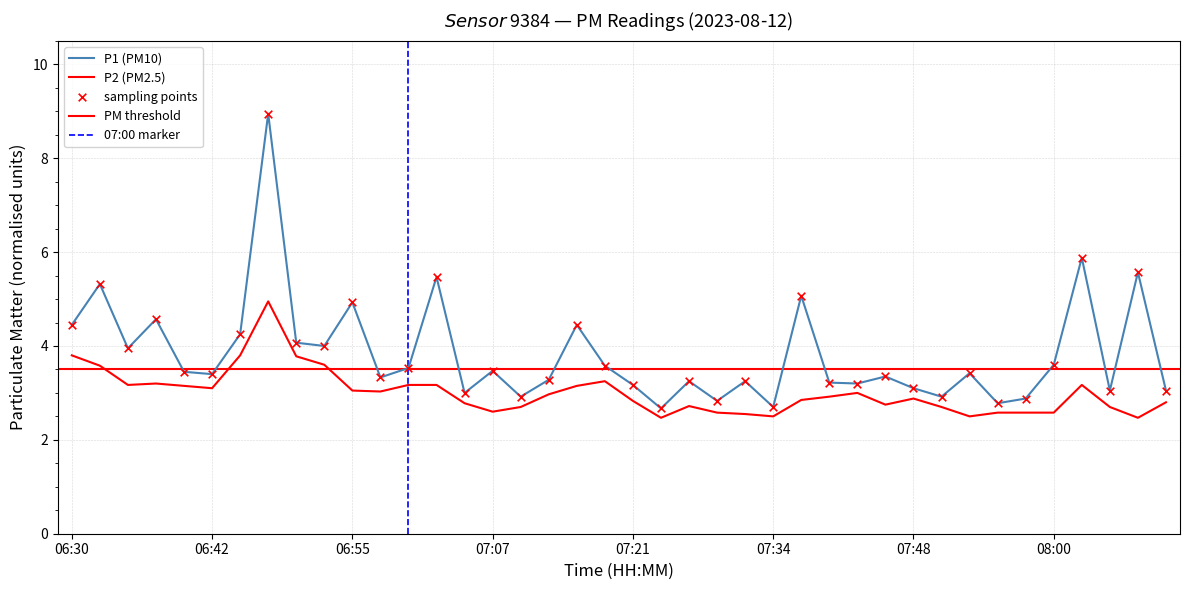

Which series reaches the minimum Y coordinate?

P2